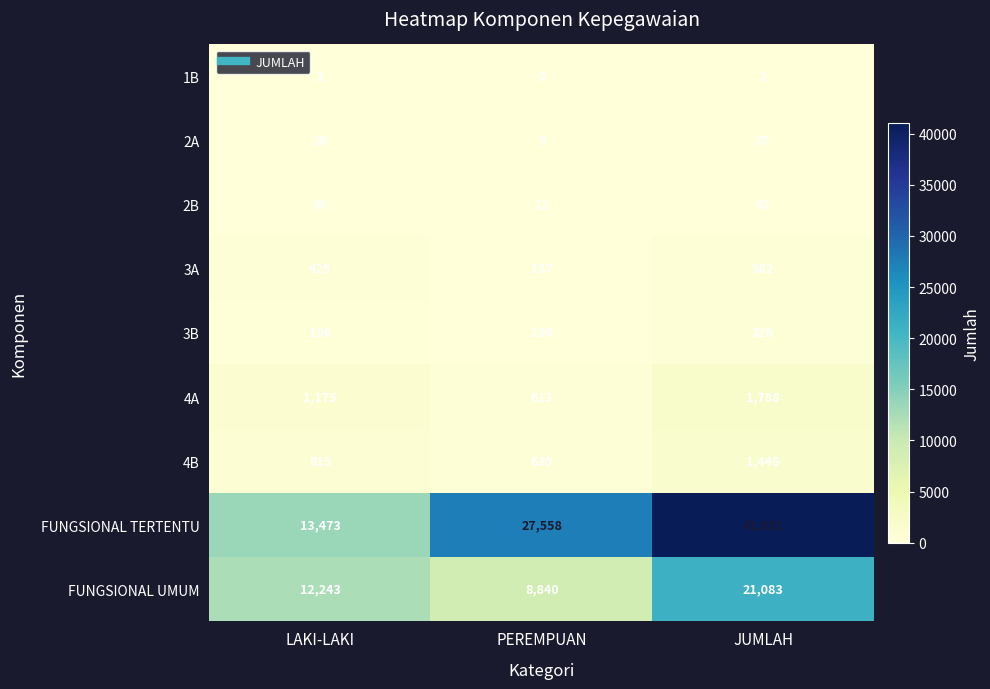

At which category does the chart reach its peak across all series?

JUMLAH